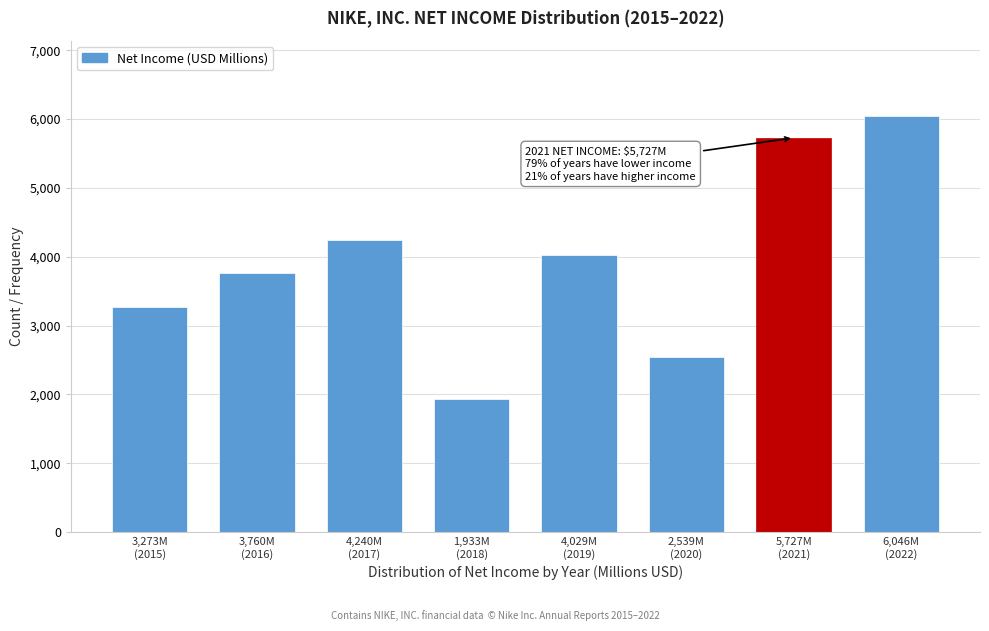

Reading right to left, transcribe all the data shown in this chart.

6046	5727	2539	4029	1933	4240	3760	3273